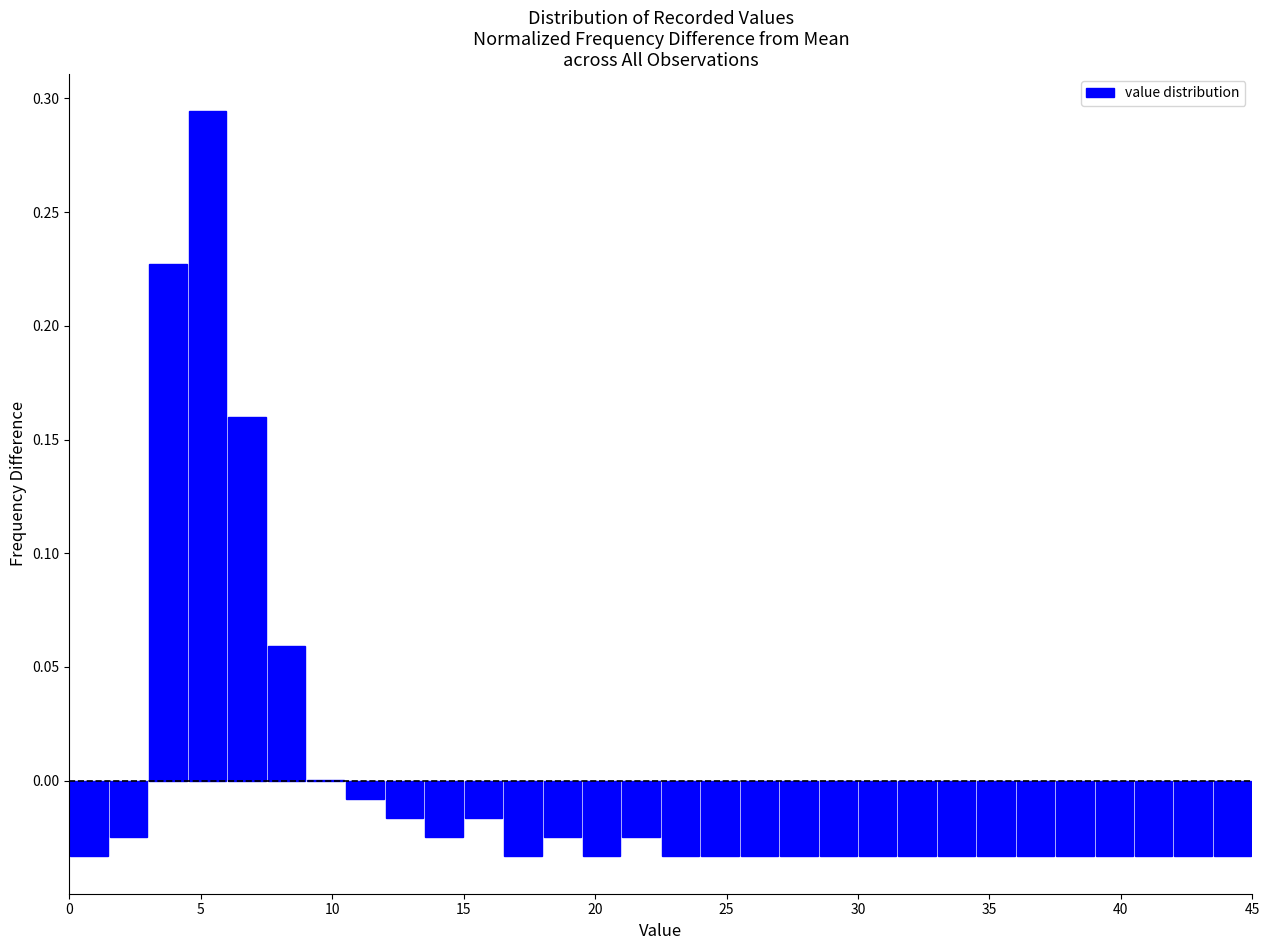

Read against the x-axis, roughly where is the centre of the tallest bar?

5.5